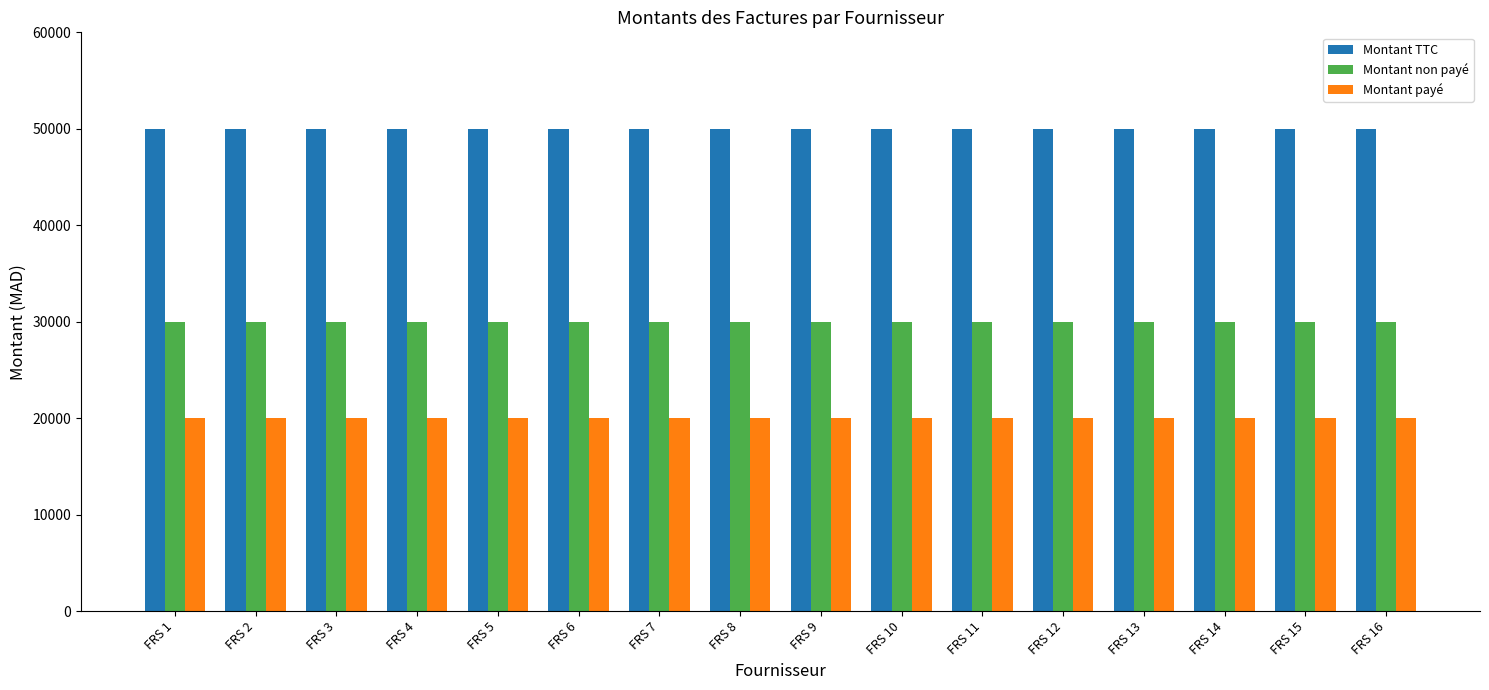

What is the value of the Montant non payé bar at the 7th from the left?

30000